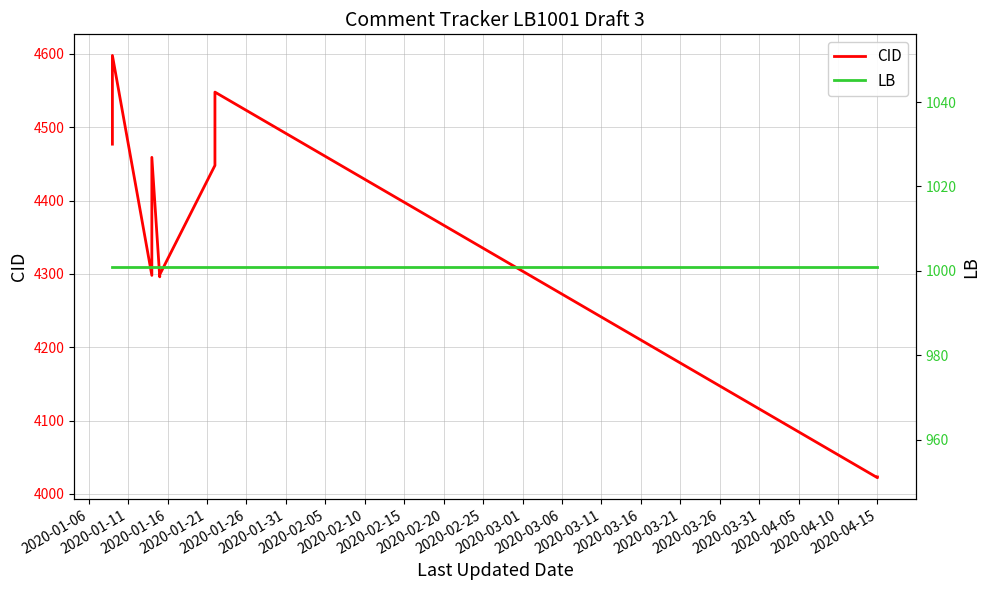

Where is the first local maximum for CID?

2020-01-11